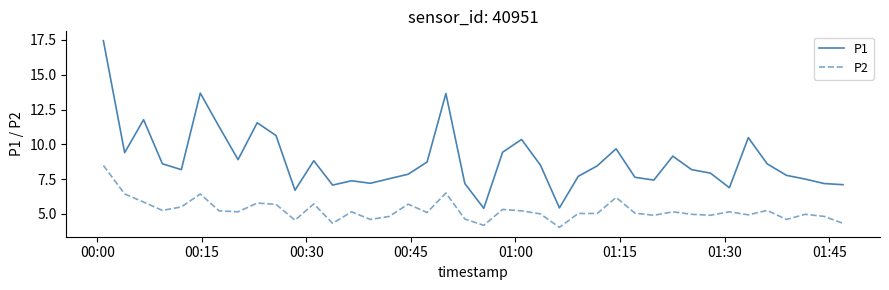

Which series has the largest total across all categories?

P1